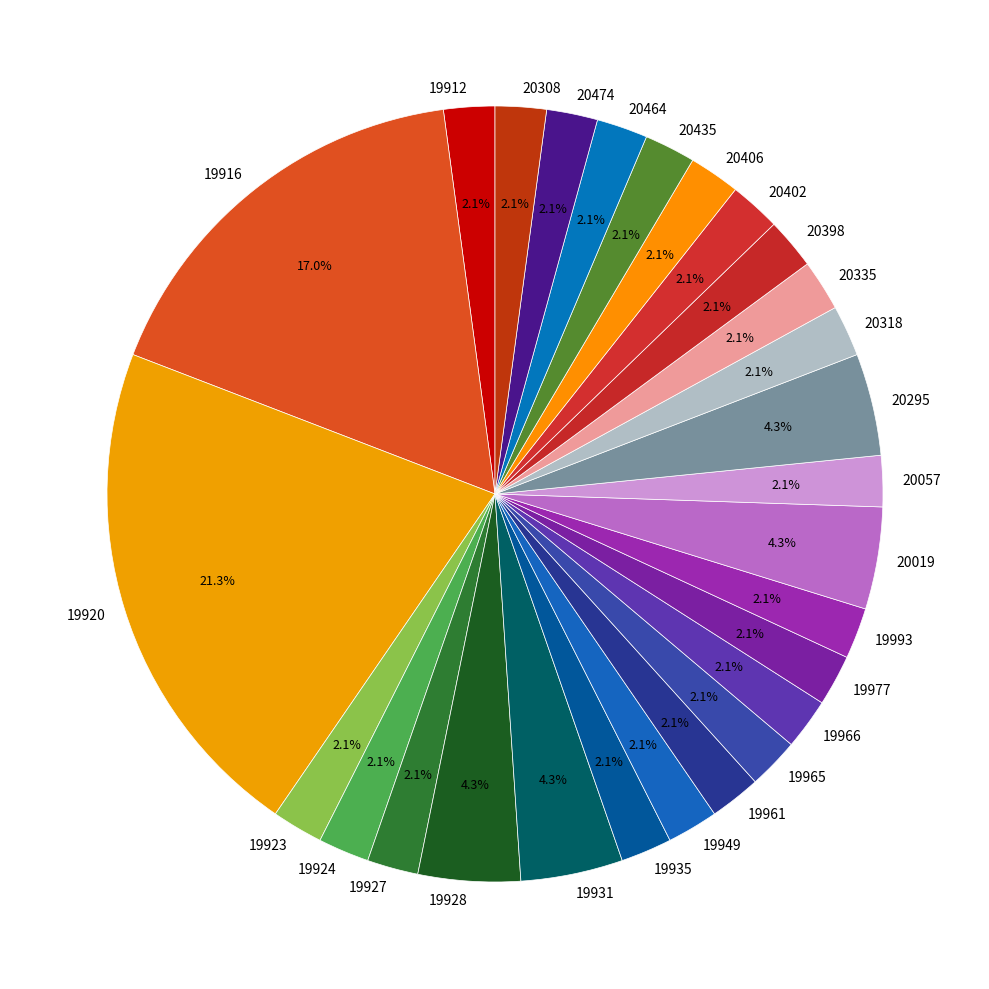

To the nearest percent, what percentage of the pie is 20295?

4%